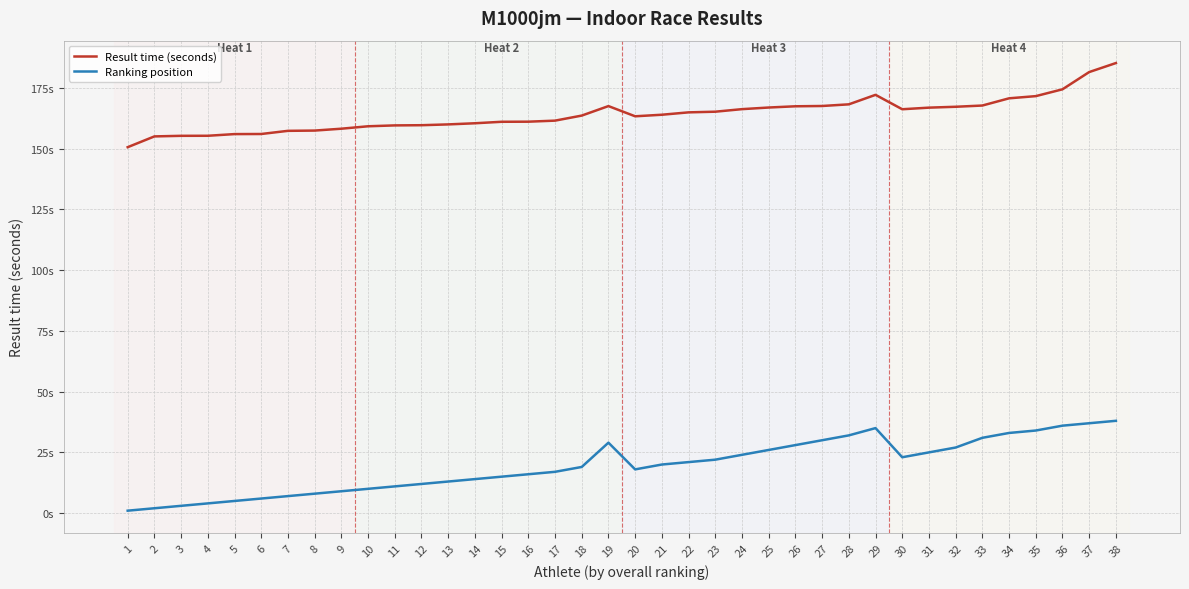

List the labels in order of Result time (seconds) value, largest first.

38, 37, 36, 29, 35, 34, 28, 33, 27, 19, 26, 32, 25, 31, 24, 30, 23, 22, 21, 18, 20, 17, 16, 15, 14, 13, 12, 11, 10, 9, 8, 7, 6, 5, 4, 3, 2, 1